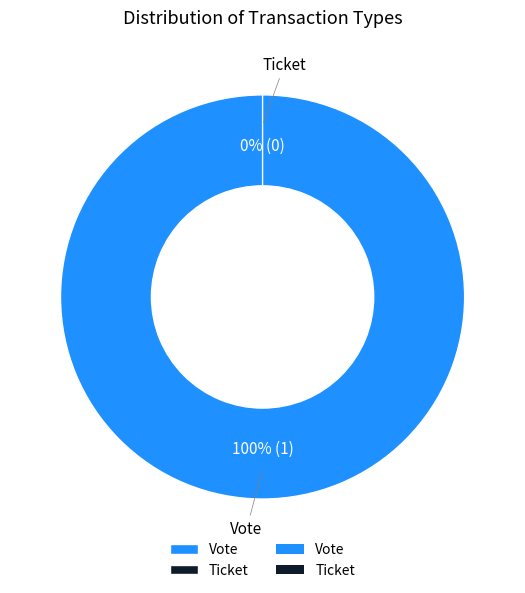

What is the majority slice?

Vote